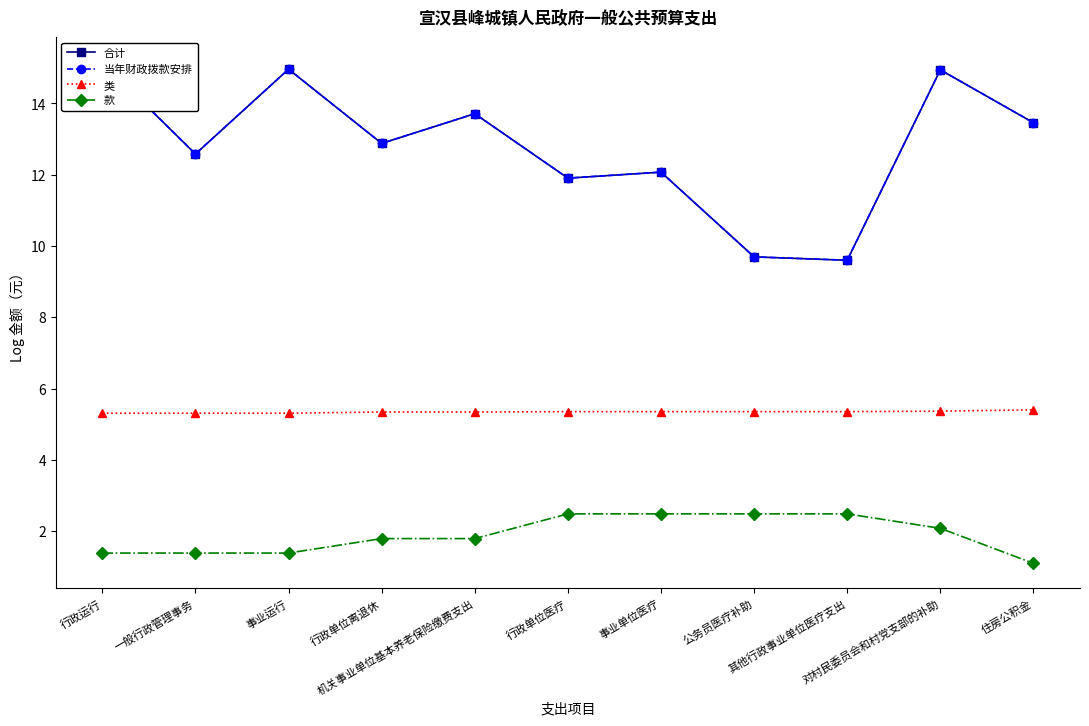

Which series has the largest total across all categories?

合计